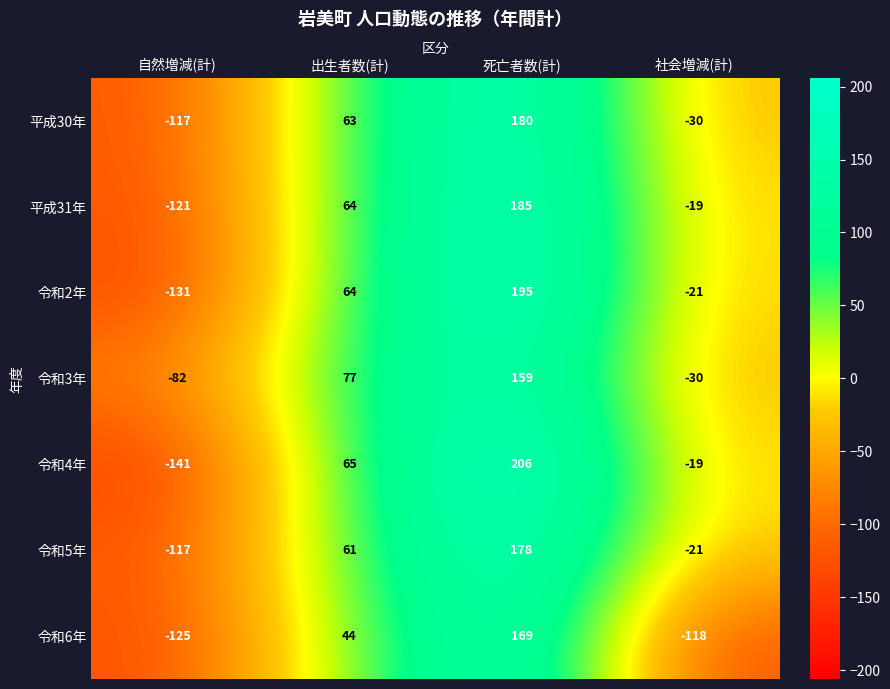

What is the total value across all series at 出生者数(計)?

438